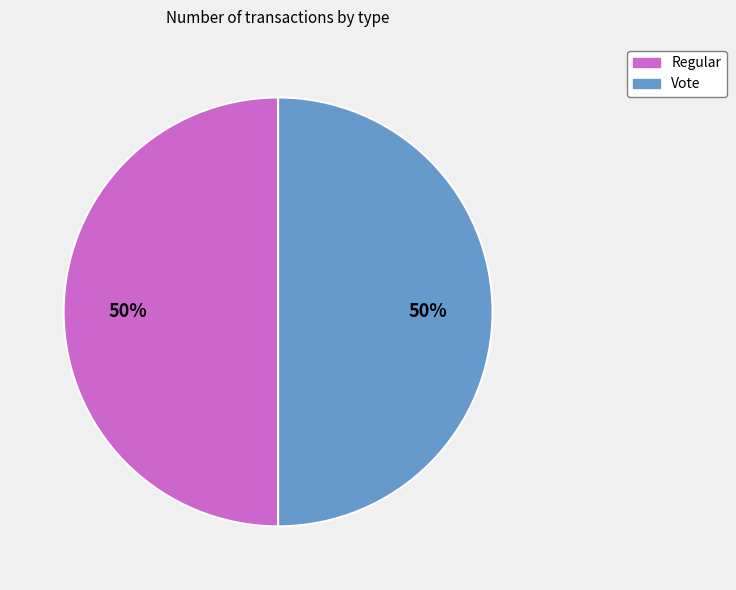

What is the ratio of the value at Vote to the value at Regular?

1.0